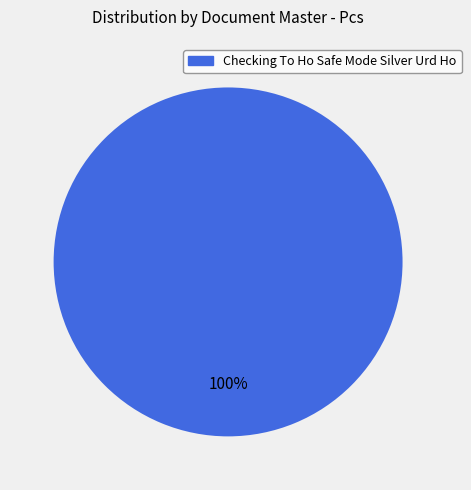

Is there a majority slice in this chart?

Yes